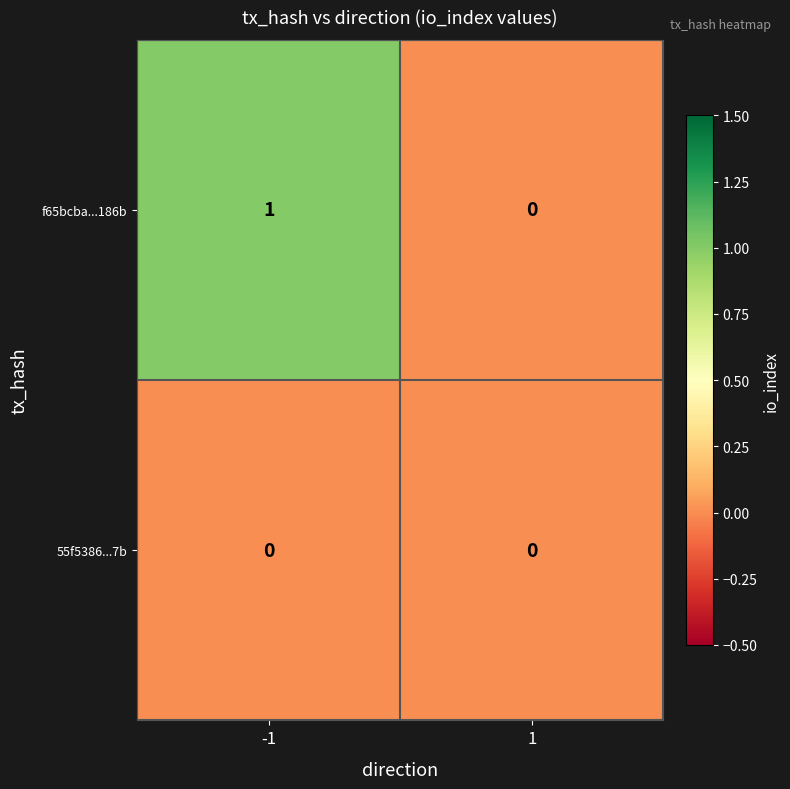

The f65bcba...186b series shows 0 at 1. True or false?

True